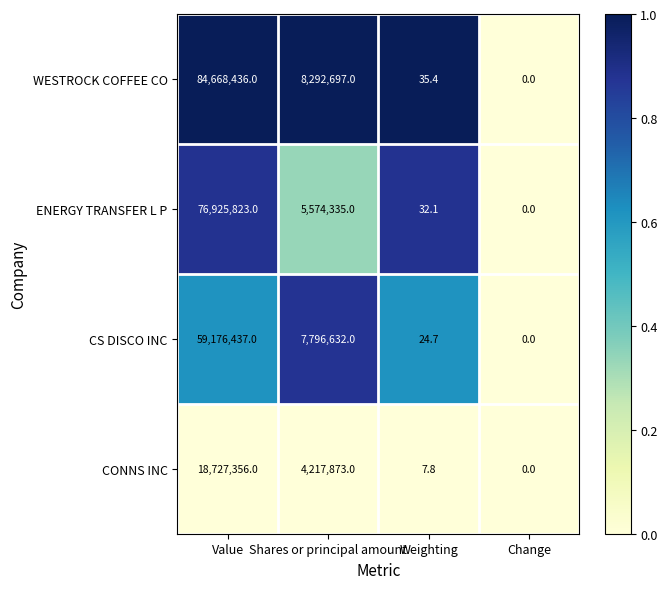

The value of CONNS INC at Weighting is 7.8. True or false?

True